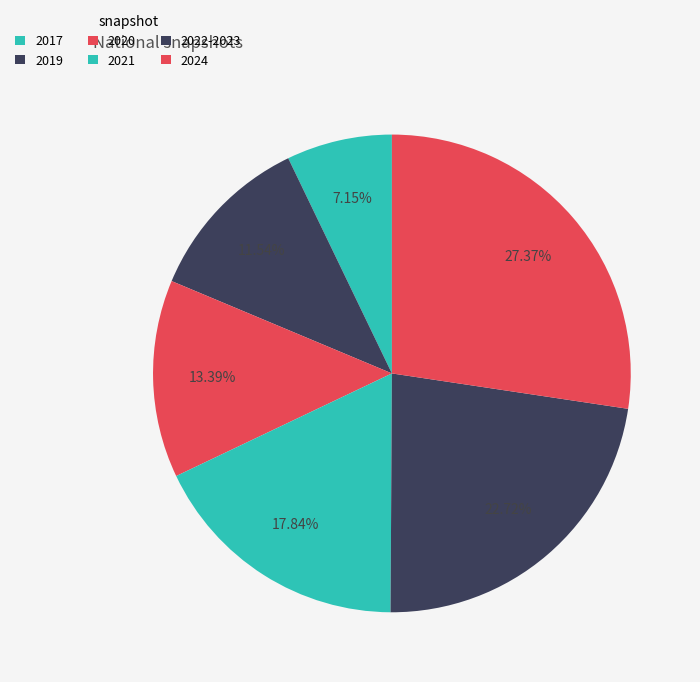

Is it true that 2017 is 19% of the pie?

False